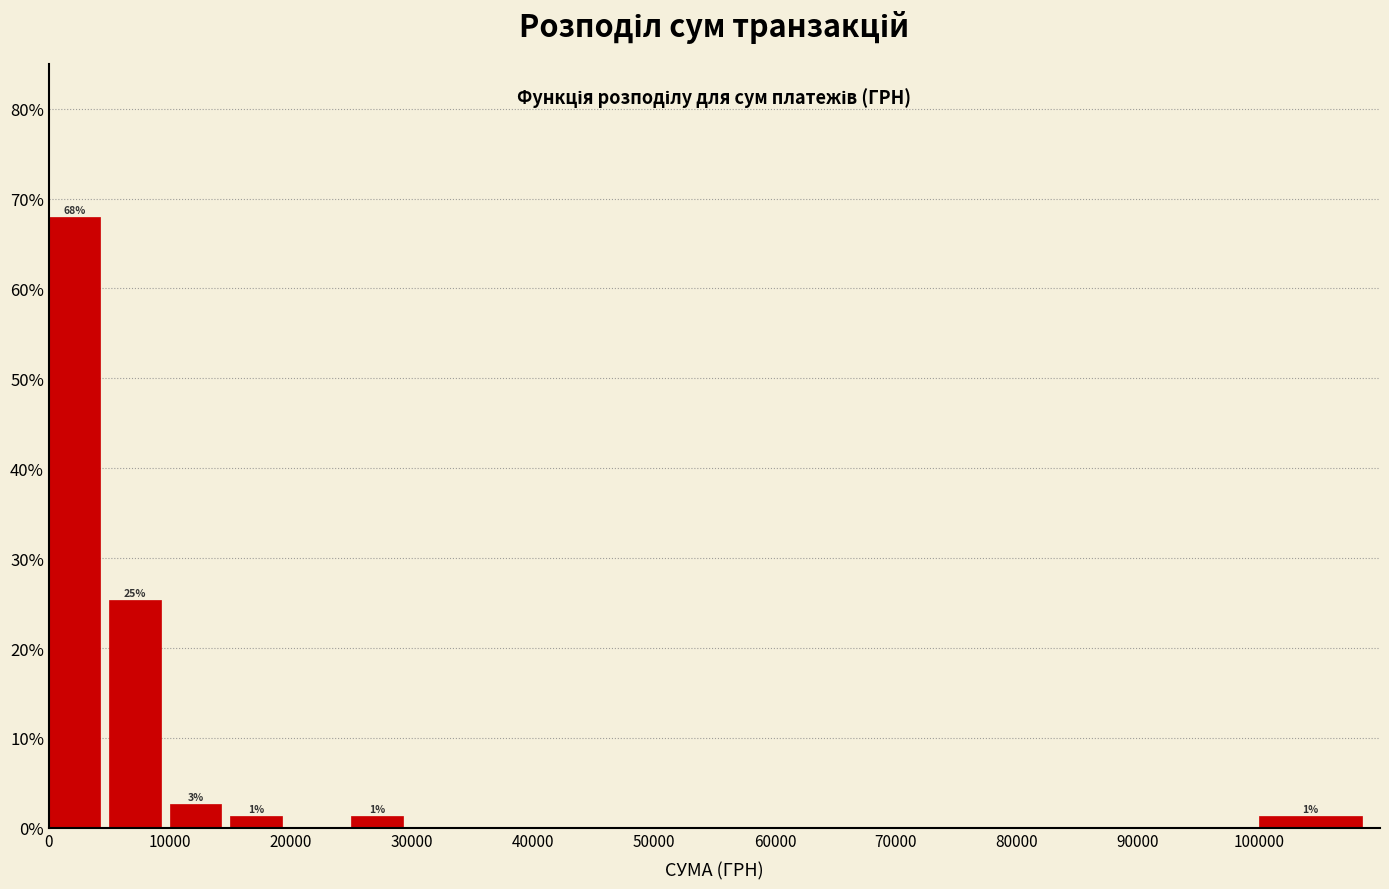

Over which range of the x-axis is the bar tallest?

0 to 5000